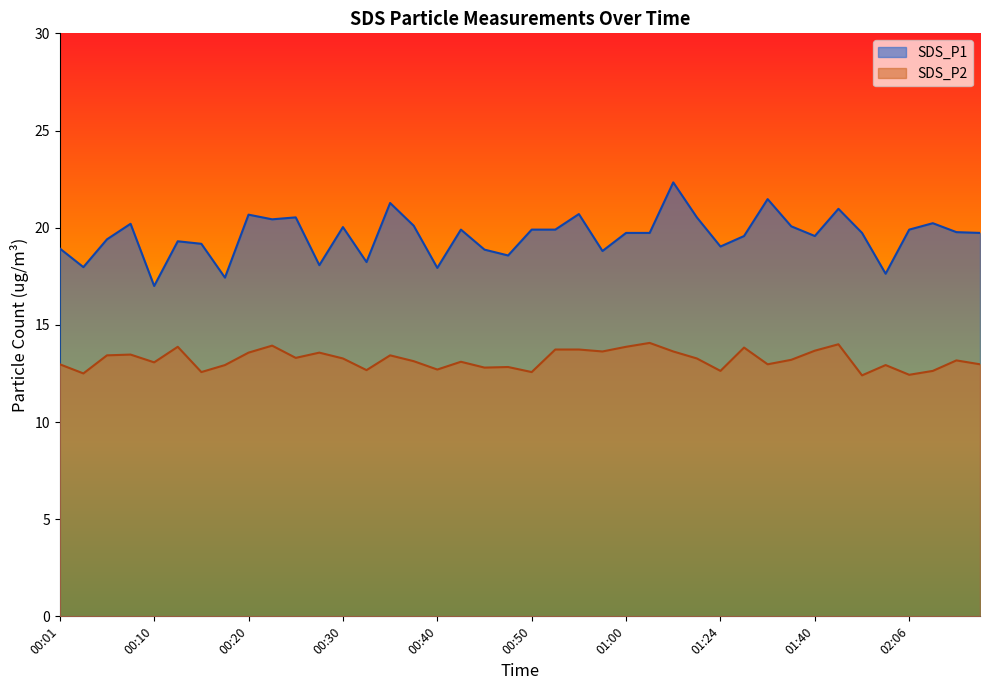

Which series has the largest total across all categories?

SDS_P1